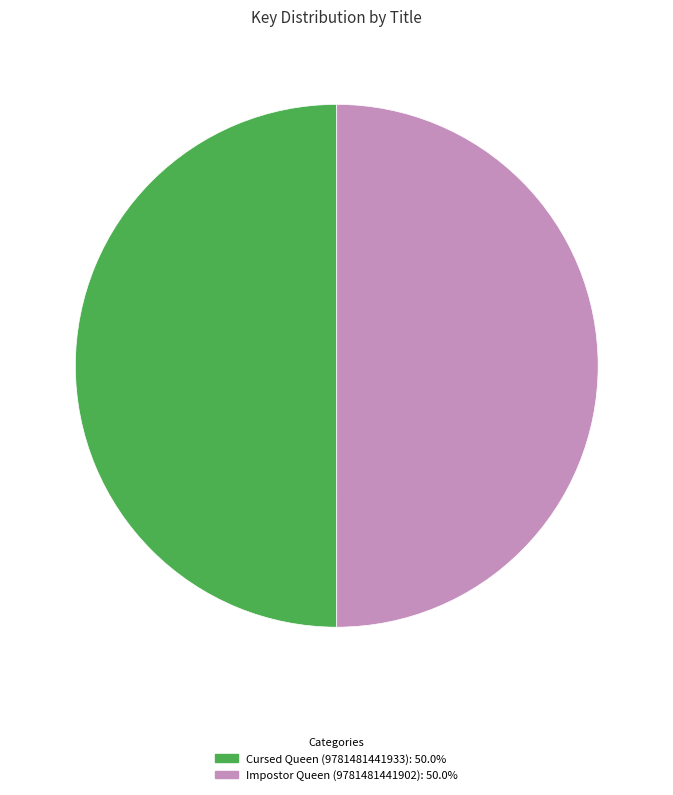

What is the ratio of the value at Impostor Queen (9781481441902): 50.0% to the value at Cursed Queen (9781481441933): 50.0%?

1.0